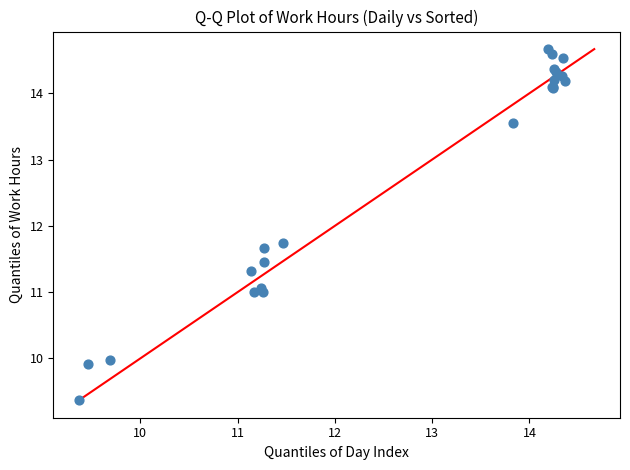

What Y value in the scatter plot is closest to 12?

11.7